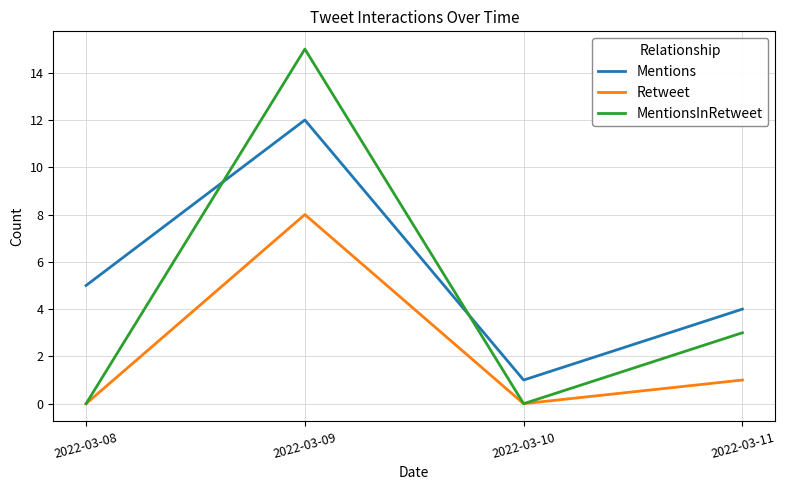

Reading left to right, extract all data points from this chart.

Mentions: 2022-03-08=5	2022-03-09=12	2022-03-10=1	2022-03-11=4
Retweet: 2022-03-08=0	2022-03-09=8	2022-03-10=0	2022-03-11=1
MentionsInRetweet: 2022-03-08=0	2022-03-09=15	2022-03-10=0	2022-03-11=3